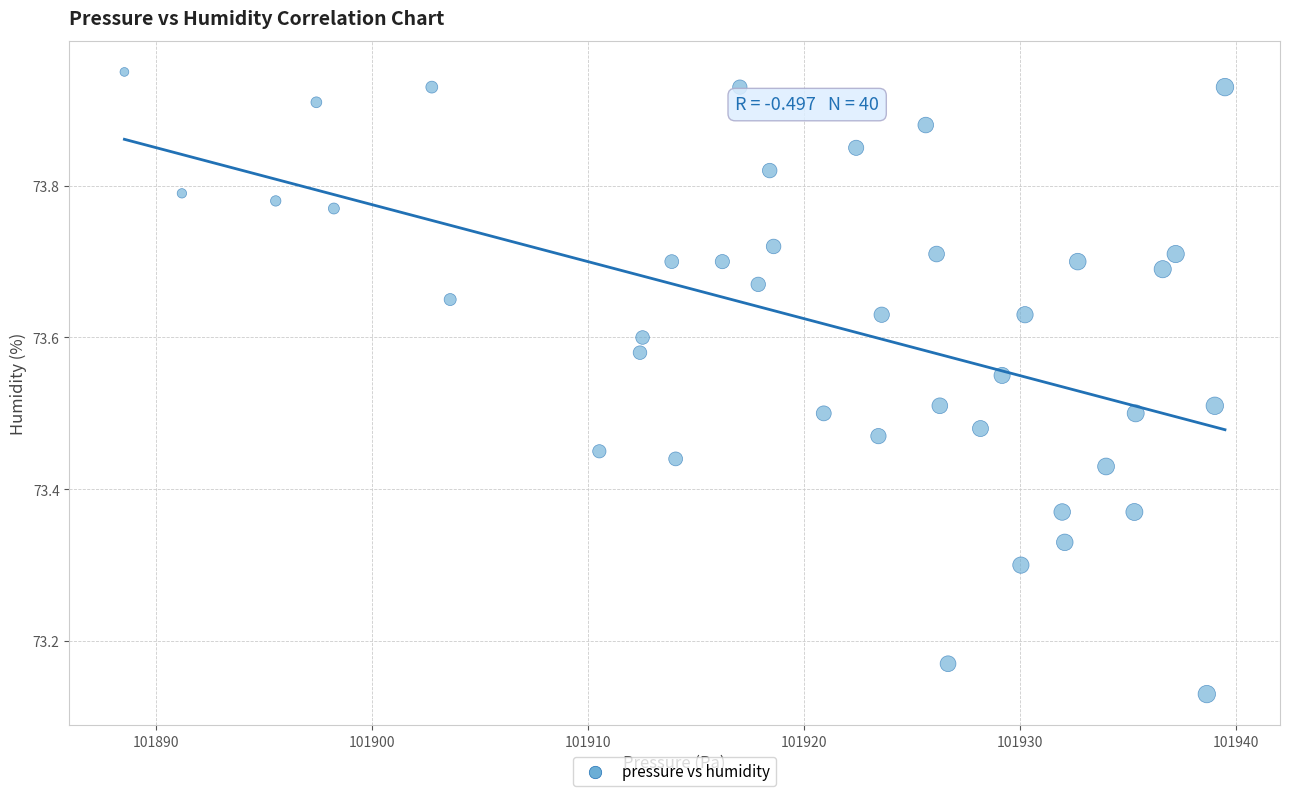

What is the range of Y values (max minus min)?

0.8